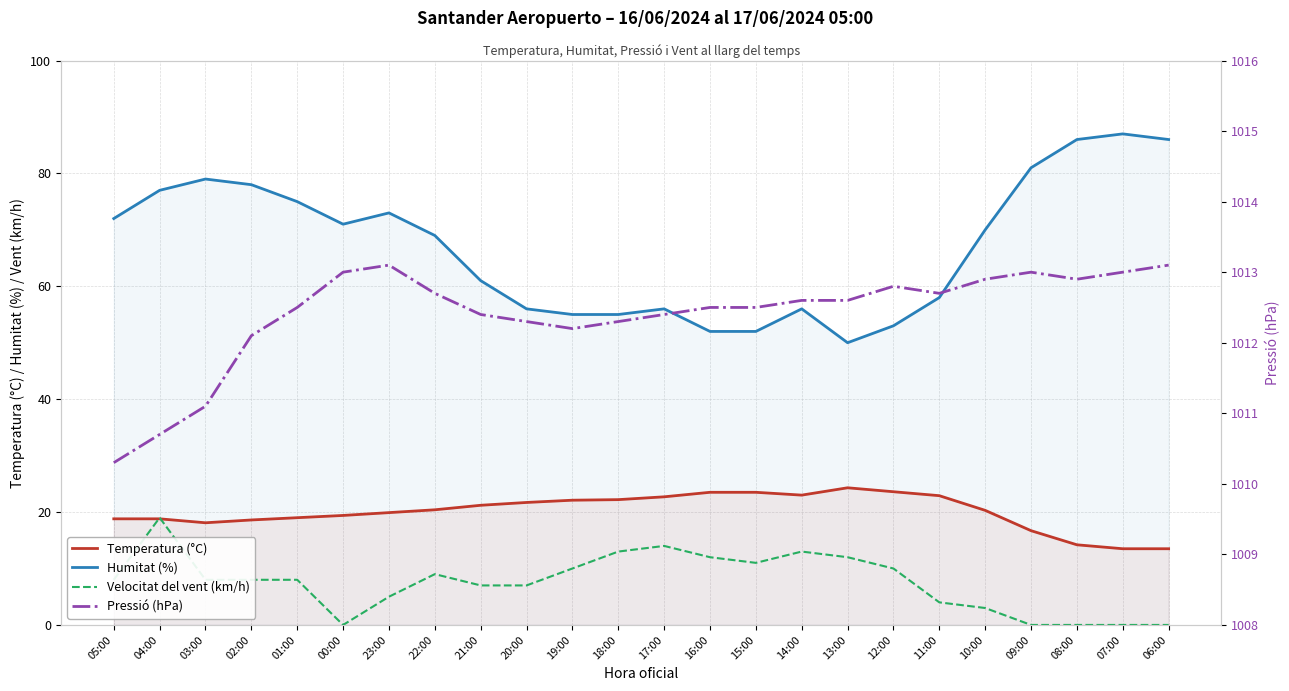

What is the highest value of the Humitat (%) series?

87.0